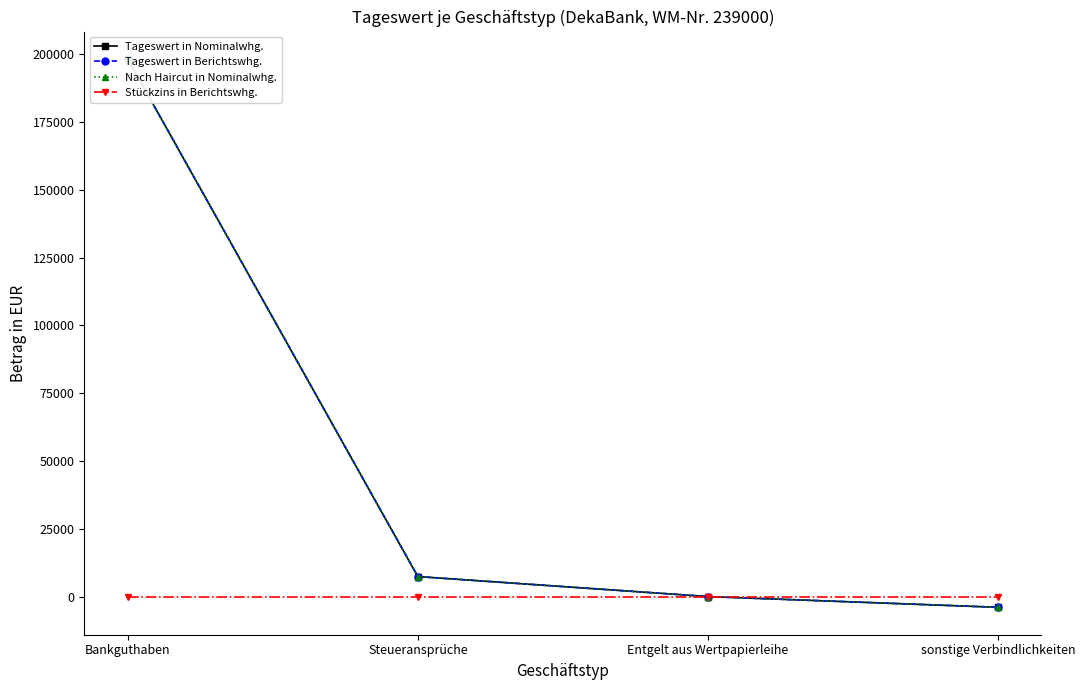

What is the difference between the Tageswert in Berichtswhg. values at Bankguthaben and Entgelt aus Wertpapierleihe?

198108.4